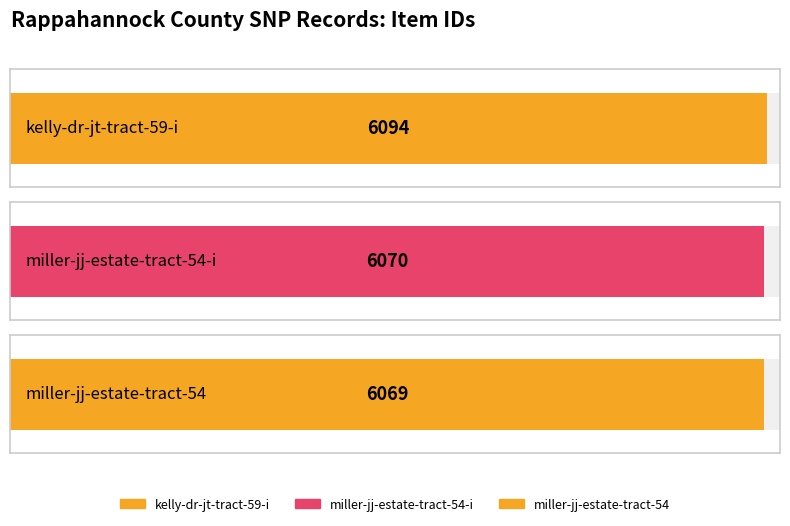

Which has a higher value, kelly-dr-jt-tract-59-i or miller-jj-estate-tract-54-i?

kelly-dr-jt-tract-59-i